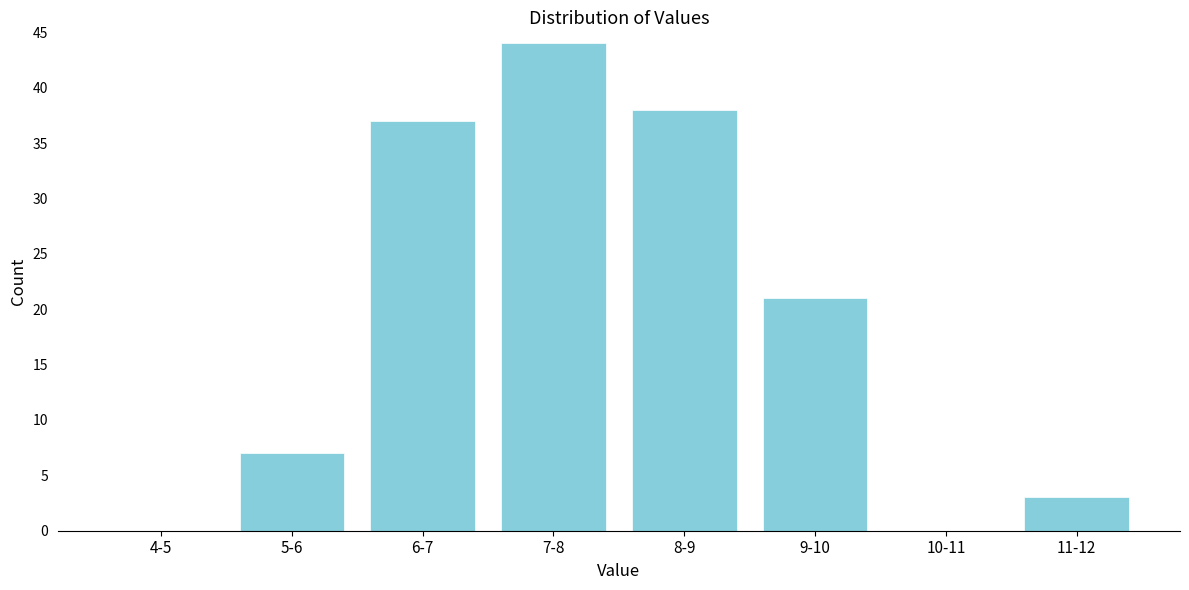

Reading left to right, what are all the values shown in this chart?

4-5=0	5-6=7	6-7=37	7-8=44	8-9=38	9-10=21	10-11=0	11-12=3